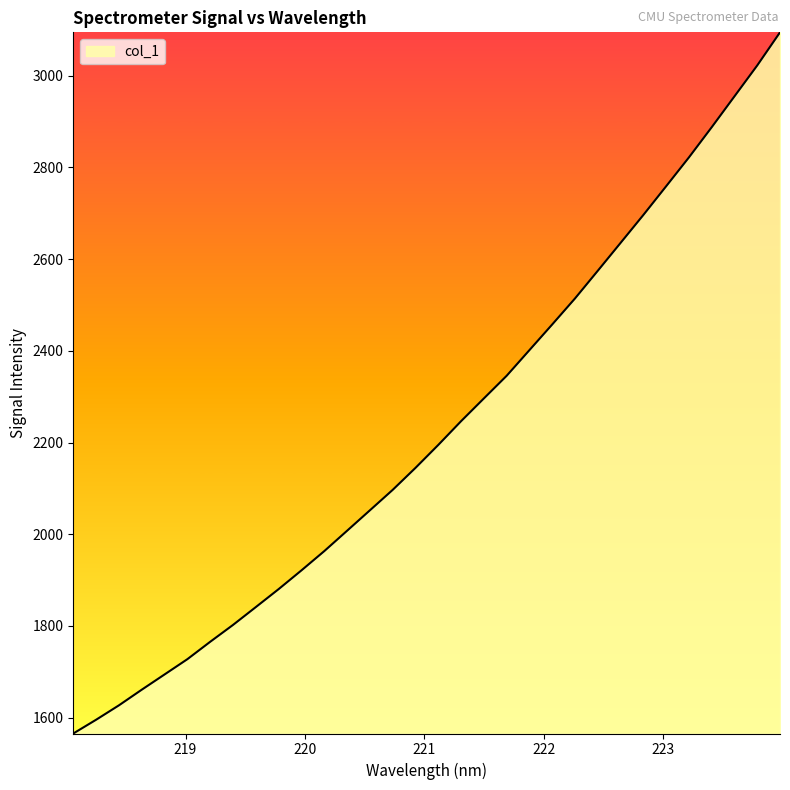

Reading left to right, what are all the values shown in this chart?

1565.3	1595.3	1626.8	1660.9	1694.1	1727.5	1765.4	1802.2	1841.1	1880.3	1921.2	1963.2	2007.6	2052.1	2096.7	2144.7	2194.8	2246.6	2296.2	2345.6	2401.6	2457.6	2514.3	2574.7	2635.5	2696.4	2759.0	2821.9	2887.8	2955.1	3022.6	3094.8